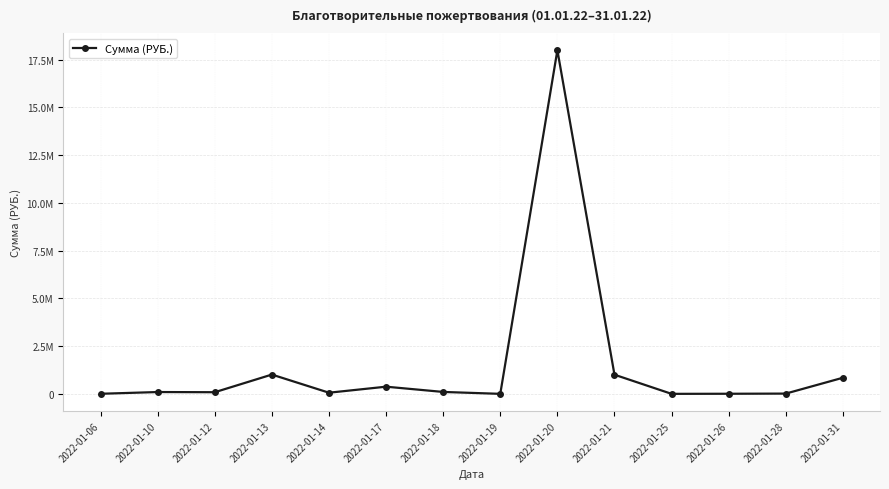

What is the smallest value displayed?

100.0